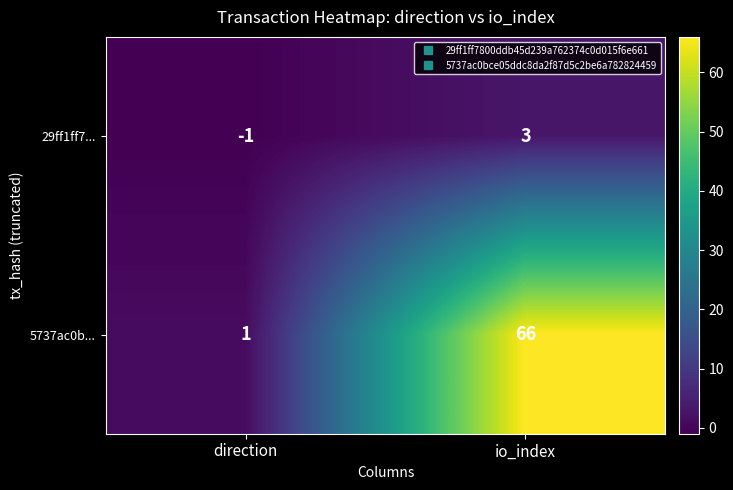

Is the value of 5737ac0b... at direction greater than the value of 29ff1ff7... at io_index?

No